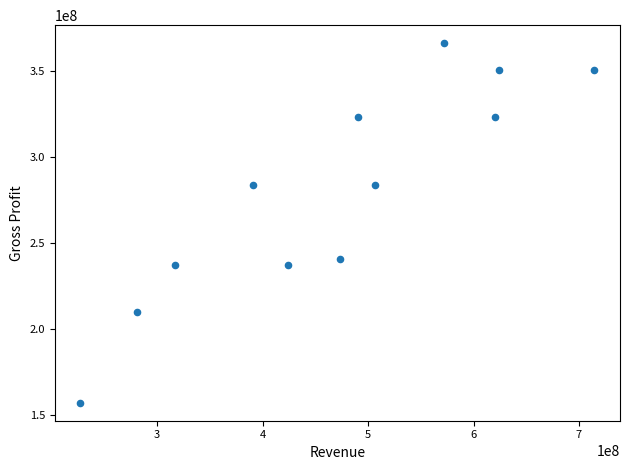

What is the range of X values (max minus min)?

487200000